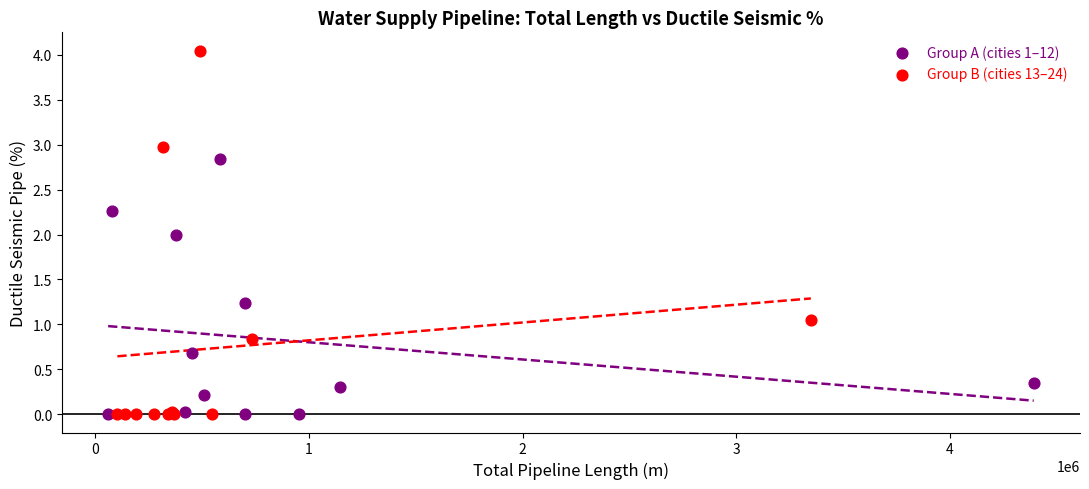

Which series contains the highest Y value?

Group B (cities 13–24)